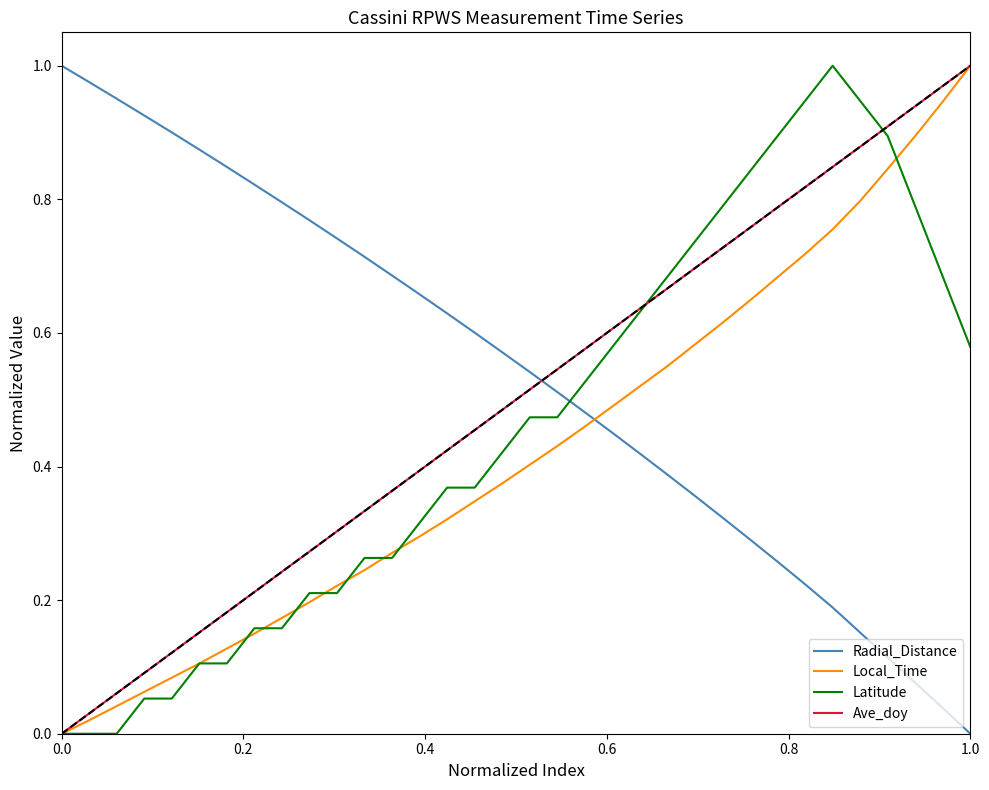

List the series in order of their overall mean, highest first.

Radial_Distance, Ave_doy, Latitude, Local_Time